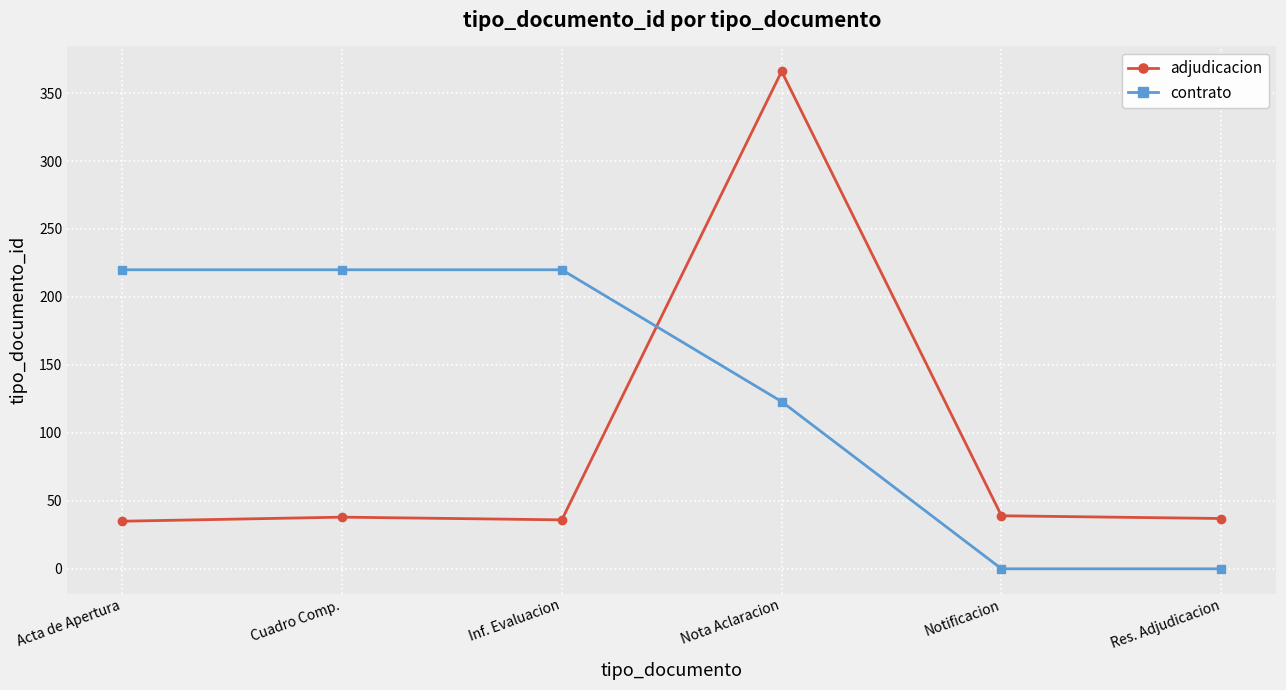

Is the value of contrato at Inf. Evaluacion greater than the value of adjudicacion at Inf. Evaluacion?

Yes